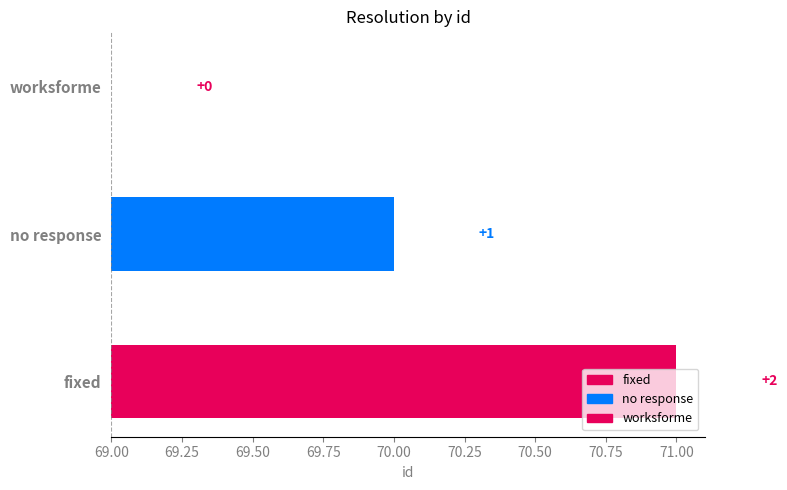

What position from the right is no response?

2